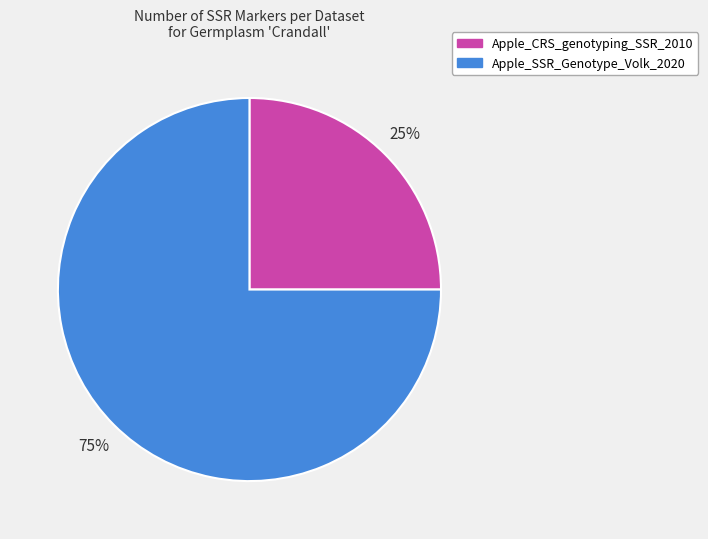

The Apple_CRS_genotyping_SSR_2010 slice represents 25% of the pie. True or false?

True